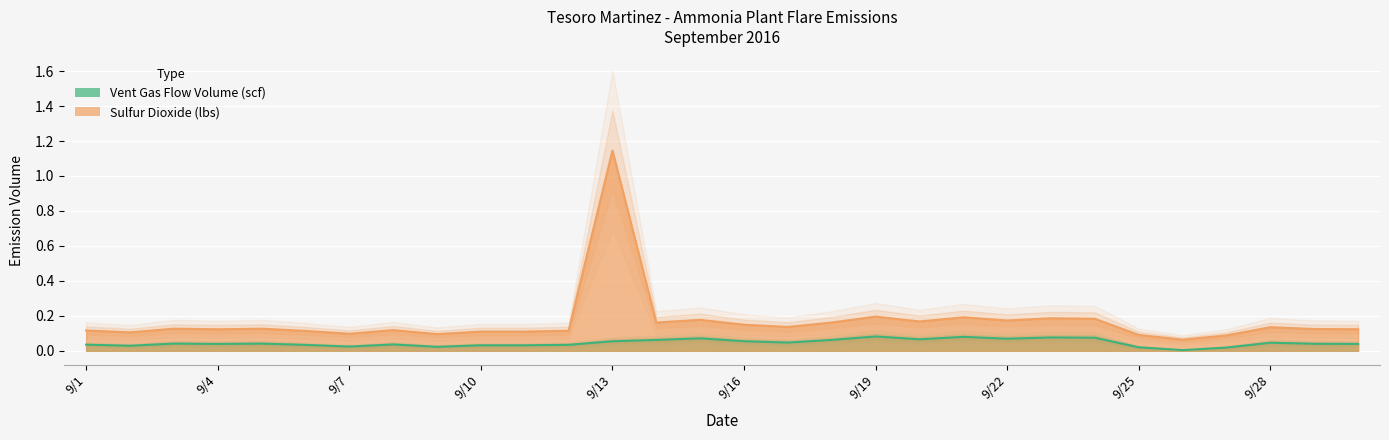

True or false: Sulfur Dioxide (lbs) has a value of 0.1 at 9/8.

True